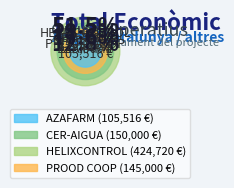

The PROOD COOP slice represents 18% of the pie. True or false?

True